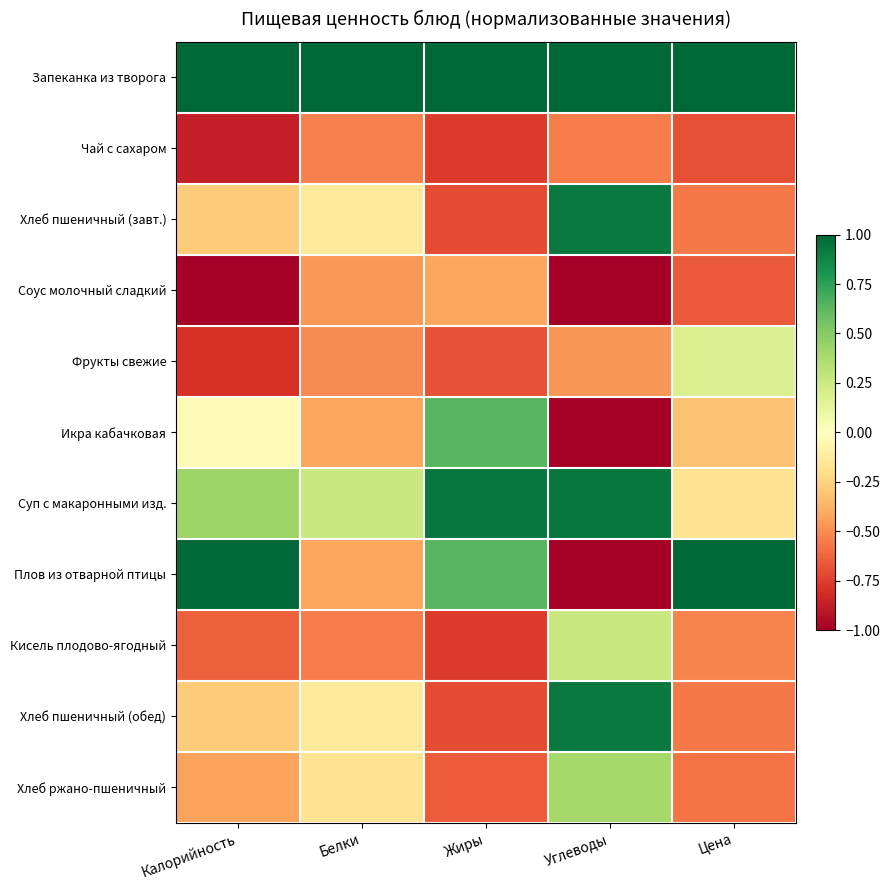

Reading right to left, extract all data points from this chart.

Запеканка из творога: Цена=2.7	Углеводы=1.5	Жиры=2.5	Белки=3.1	Калорийность=2.0
Чай с сахаром: Цена=-0.7	Углеводы=-0.5	Жиры=-0.8	Белки=-0.5	Калорийность=-0.9
Хлеб пшеничный (завт.): Цена=-0.6	Углеводы=0.9	Жиры=-0.7	Белки=-0.1	Калорийность=-0.3
Соус молочный сладкий: Цена=-0.7	Углеводы=-1.5	Жиры=-0.4	Белки=-0.5	Калорийность=-1.0
Фрукты свежие: Цена=0.2	Углеводы=-0.5	Жиры=-0.7	Белки=-0.5	Калорийность=-0.8
Икра кабачковая: Цена=-0.3	Углеводы=-1.2	Жиры=0.6	Белки=-0.4	Калорийность=-0.0
Суп с макаронными изд.: Цена=-0.2	Углеводы=0.9	Жиры=0.9	Белки=0.3	Калорийность=0.4
Плов из отварной птицы: Цена=1.2	Углеводы=-1.2	Жиры=0.6	Белки=-0.4	Калорийность=1.9
Кисель плодово-ягодный: Цена=-0.5	Углеводы=0.3	Жиры=-0.8	Белки=-0.6	Калорийность=-0.6
Хлеб пшеничный (обед): Цена=-0.6	Углеводы=0.9	Жиры=-0.7	Белки=-0.1	Калорийность=-0.3
Хлеб ржано-пшеничный: Цена=-0.6	Углеводы=0.4	Жиры=-0.7	Белки=-0.2	Калорийность=-0.4